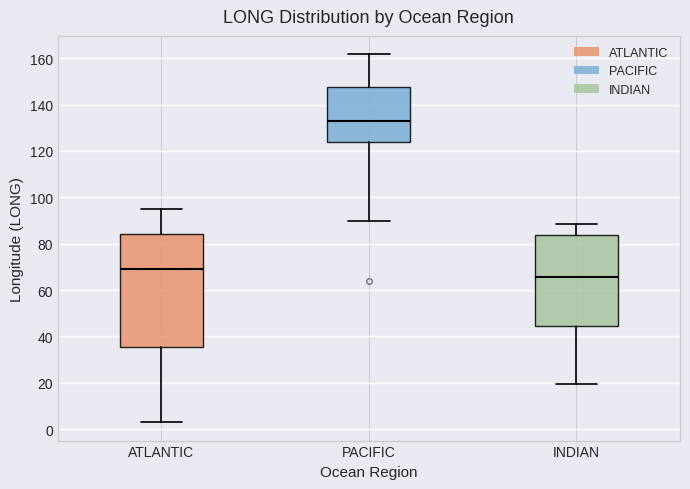

Reading left to right, read every box against the y-axis: the position of its median line, the range the box covers, and the ends of its whiskers. The values are not printed on the chart, so give them approximately, as read against the axis.

ATLANTIC: median 68, box 36 to 84, whiskers 4 to 96
PACIFIC: median 134, box 124 to 148, whiskers 90 to 162
INDIAN: median 66, box 44 to 84, whiskers 20 to 88